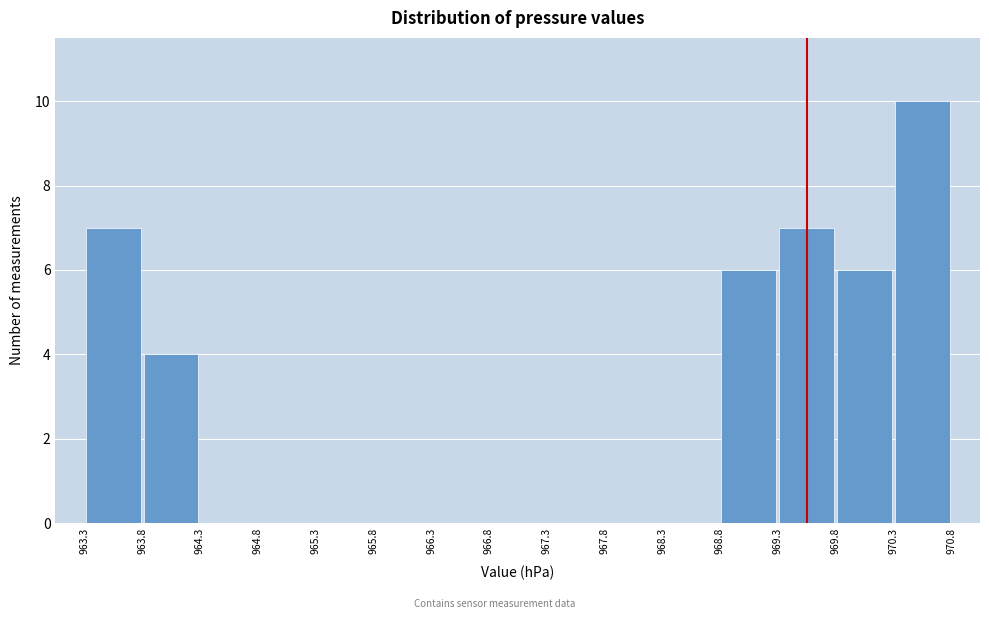

What is the height of the bar covering 970.3 to 970.8 on the x-axis? The values are not printed on the chart, so give them approximately, as read against the axis.

10